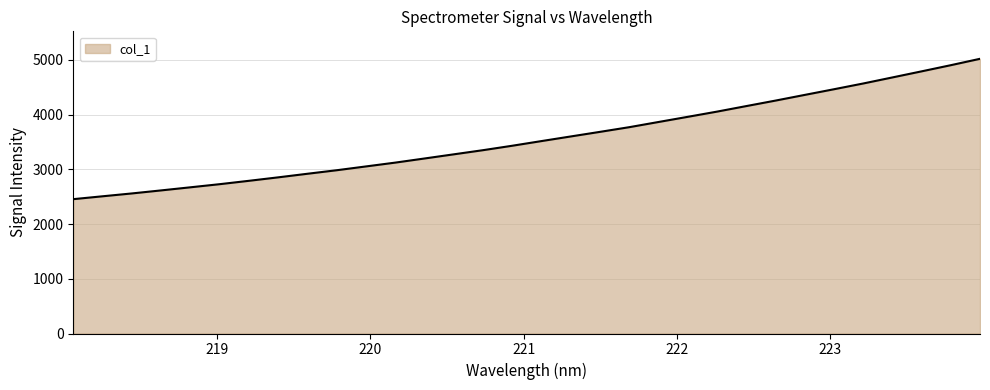

What is the smallest value displayed?

2455.4